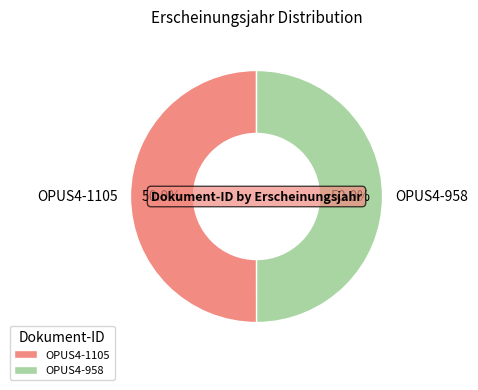

To the nearest percent, what percentage of the pie is OPUS4-958?

50%